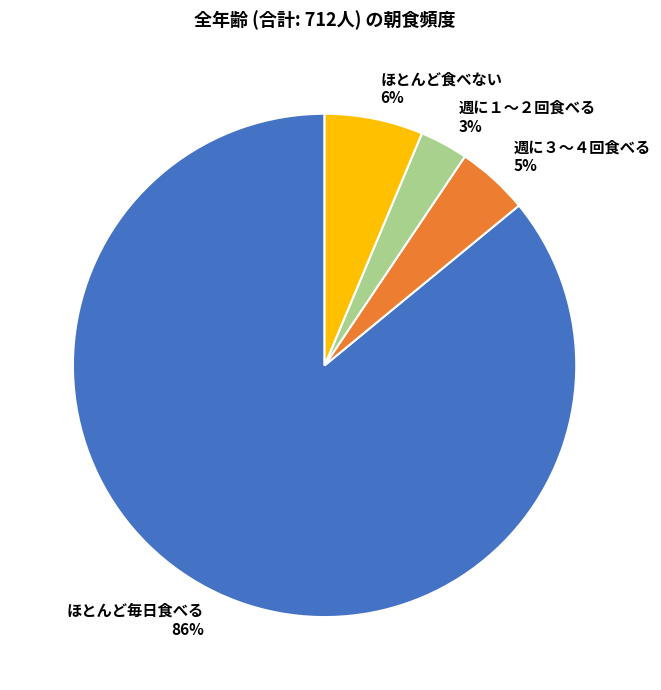

Which has a higher value, ほとんど毎日食べる or ほとんど食べない?

ほとんど毎日食べる